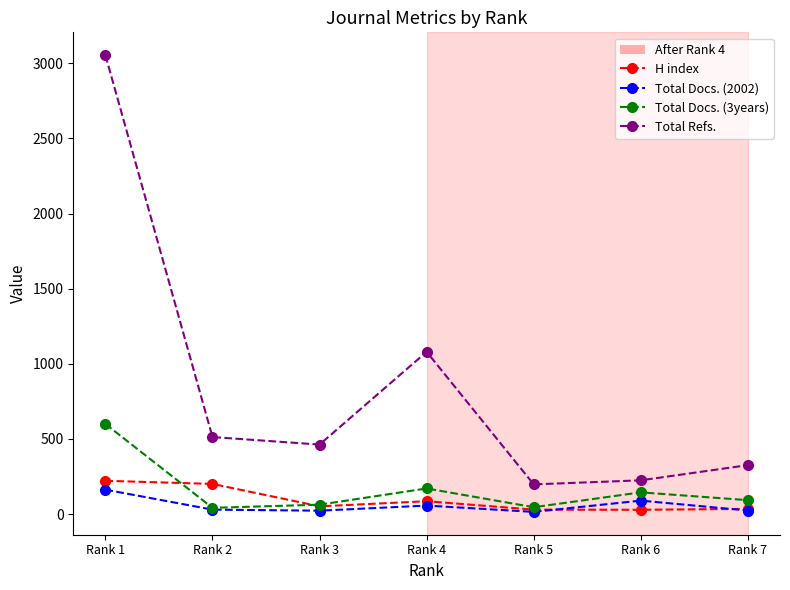

Between Rank 1 and Rank 2, which series saw the biggest shift?

Total Refs.